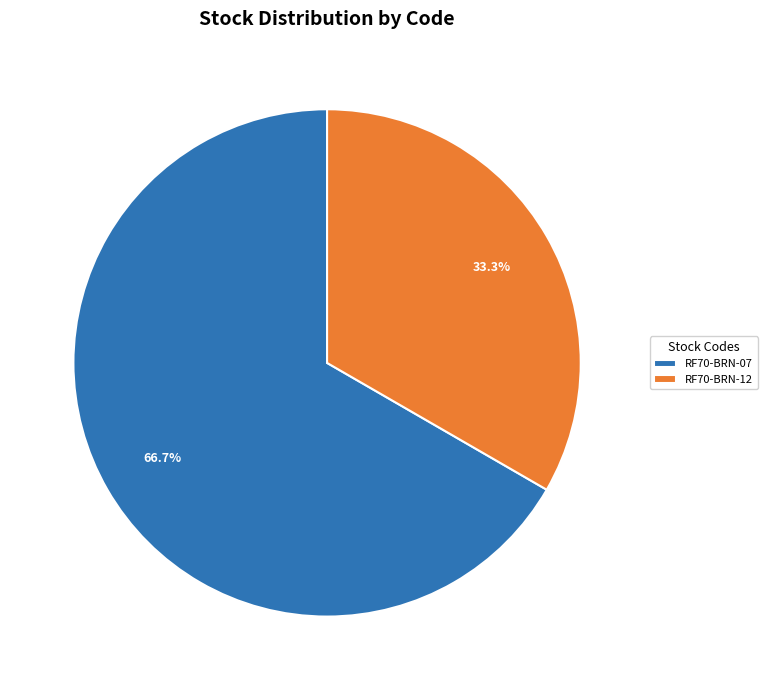

True or false: RF70-BRN-12 accounts for 24% of the total.

False